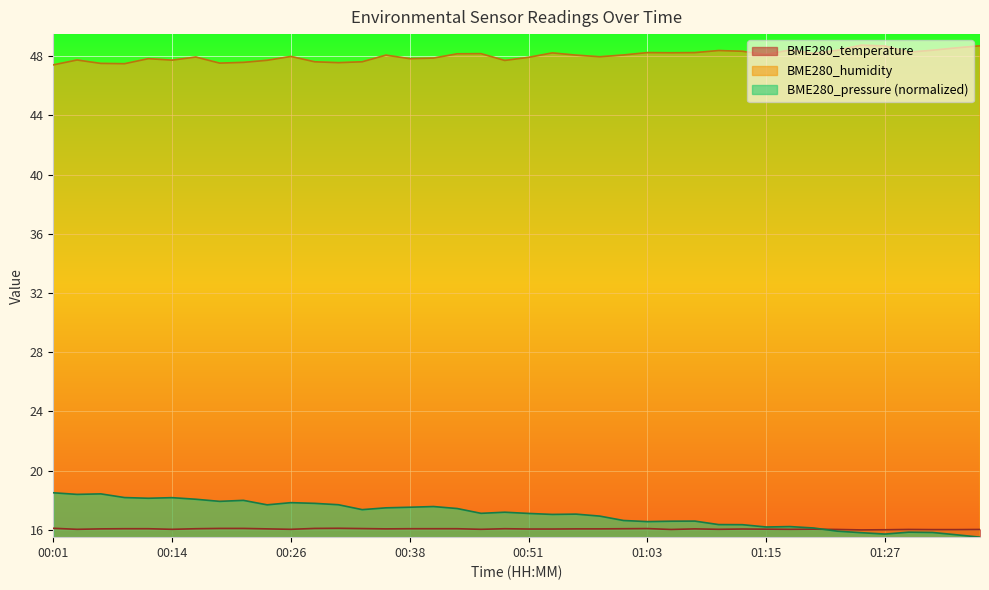

True or false: BME280_temperature and BME280_humidity intersect in this chart.

False